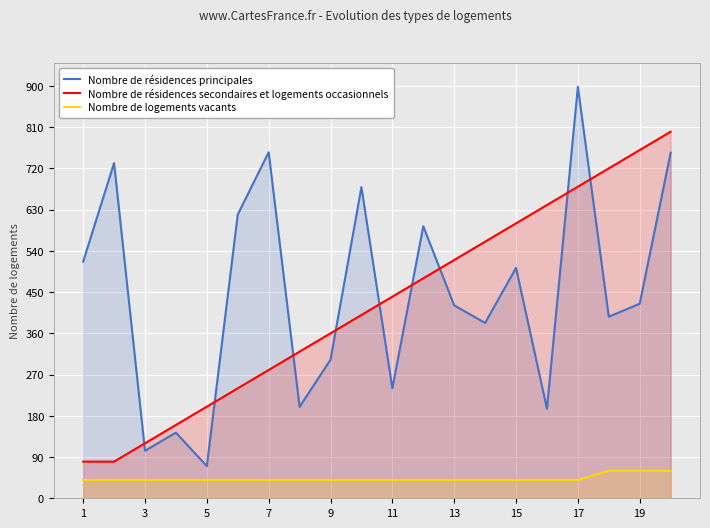

Read the Nombre de résidences secondaires et logements occasionnels value at 15.

600.0